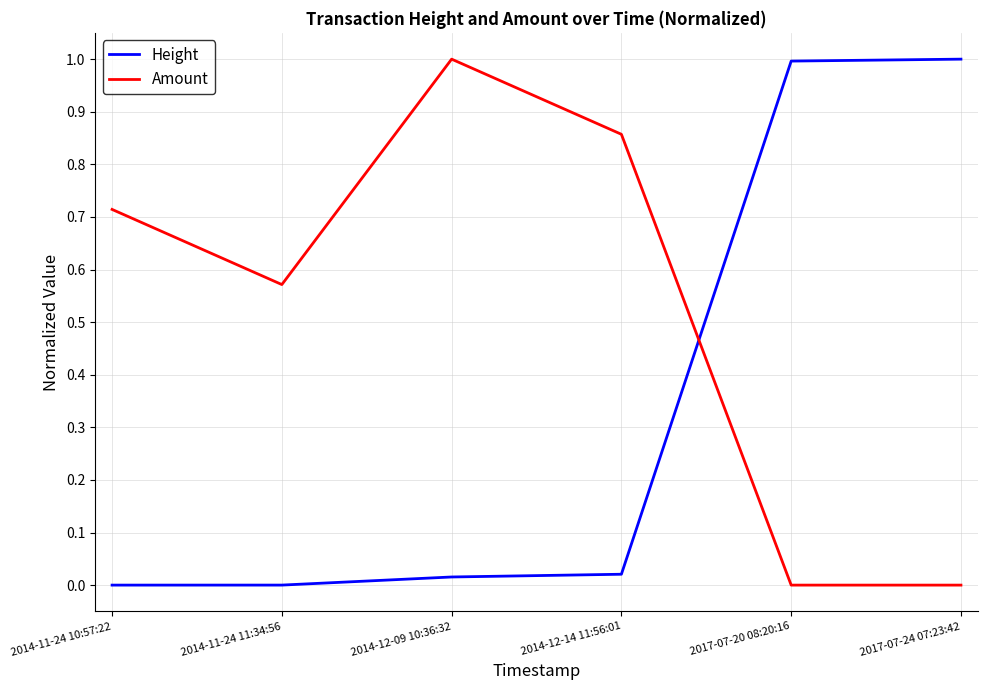

Is the value of Amount at 2017-07-20 08:20:16 greater than the value of Height at 2017-07-20 08:20:16?

No